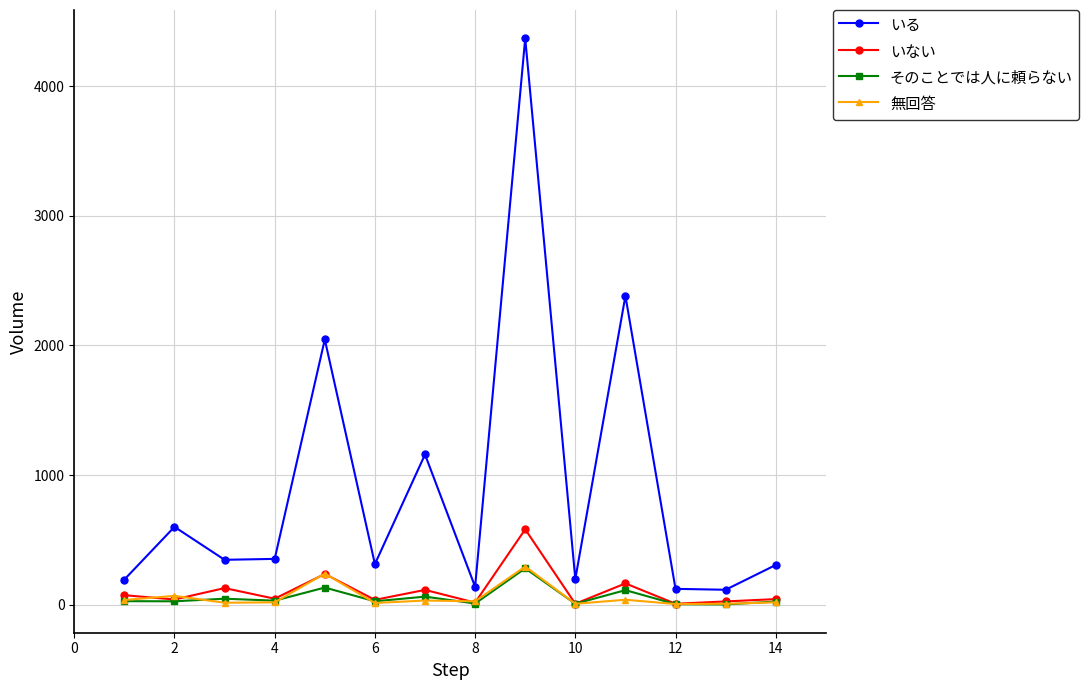

Which series has the largest total across all categories?

いる